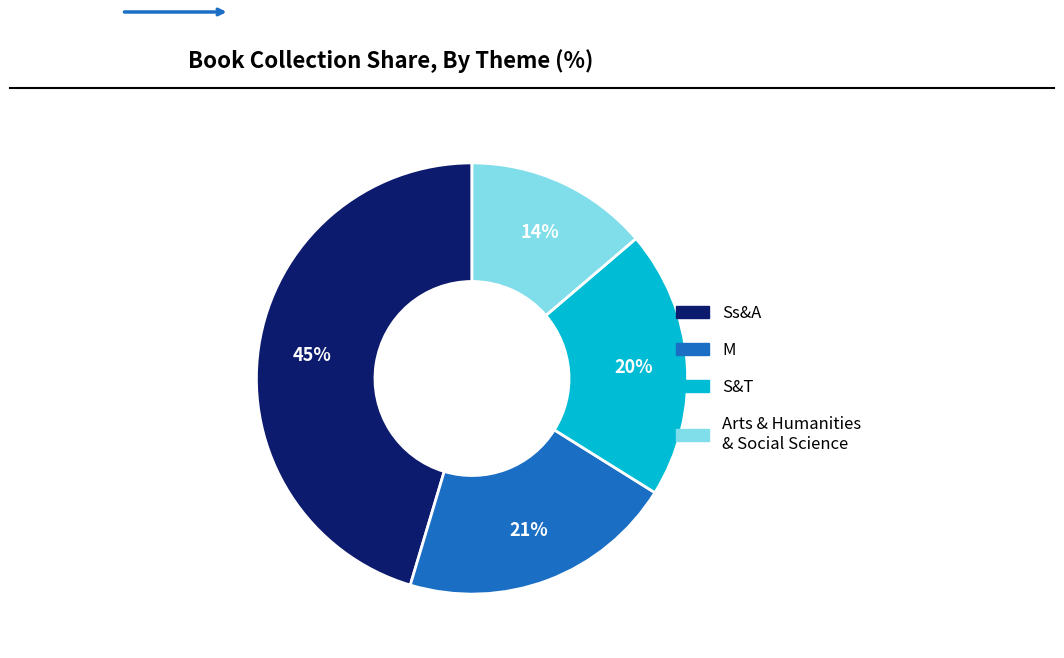

Approximately how many times larger is the value at S&T compared to Ss&A?

0.4